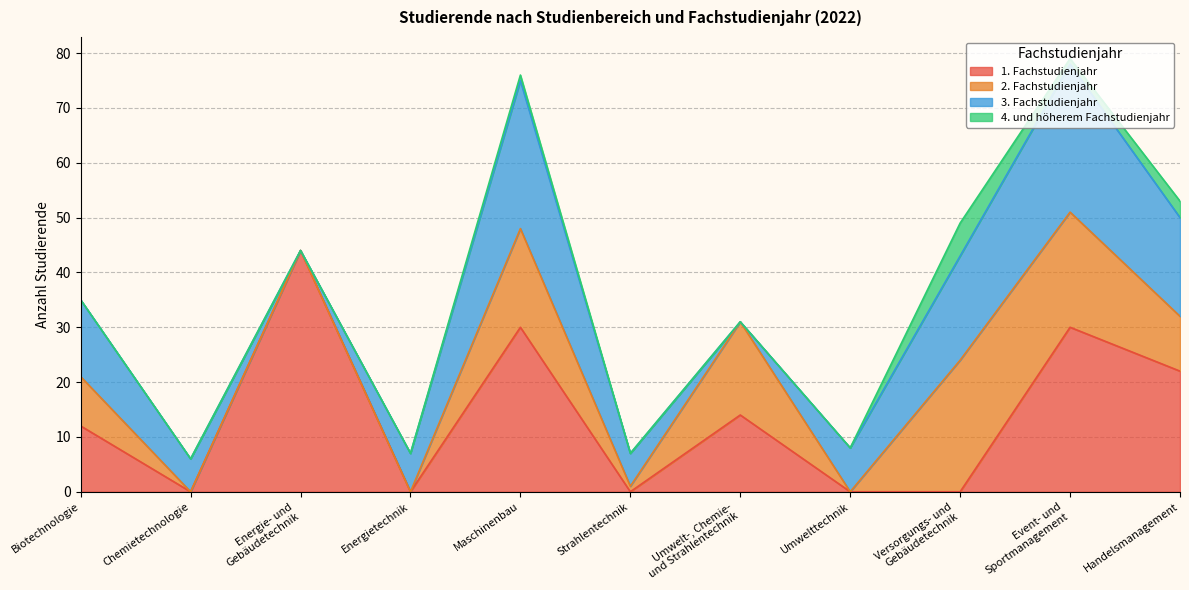

Reading left to right, transcribe all the data shown in this chart.

1. Fachstudienjahr: Biotechnologie=12	Chemietechnologie=0	Energie- und
Gebäudetechnik=44	Energietechnik=0	Maschinenbau=30	Strahlentechnik=0	Umwelt-, Chemie-
und Strahlentechnik=14	Umwelttechnik=0	Versorgungs- und
Gebäudetechnik=0	Event- und
Sportmanagement=30	Handelsmanagement=22
2. Fachstudienjahr: Biotechnologie=9	Chemietechnologie=0	Energie- und
Gebäudetechnik=0	Energietechnik=0	Maschinenbau=18	Strahlentechnik=1	Umwelt-, Chemie-
und Strahlentechnik=17	Umwelttechnik=0	Versorgungs- und
Gebäudetechnik=24	Event- und
Sportmanagement=21	Handelsmanagement=10
3. Fachstudienjahr: Biotechnologie=14	Chemietechnologie=6	Energie- und
Gebäudetechnik=0	Energietechnik=7	Maschinenbau=27	Strahlentechnik=6	Umwelt-, Chemie-
und Strahlentechnik=0	Umwelttechnik=8	Versorgungs- und
Gebäudetechnik=19	Event- und
Sportmanagement=27	Handelsmanagement=18
4. und höherem Fachstudienjahr: Biotechnologie=0	Chemietechnologie=0	Energie- und
Gebäudetechnik=0	Energietechnik=0	Maschinenbau=1	Strahlentechnik=0	Umwelt-, Chemie-
und Strahlentechnik=0	Umwelttechnik=0	Versorgungs- und
Gebäudetechnik=6	Event- und
Sportmanagement=1	Handelsmanagement=3